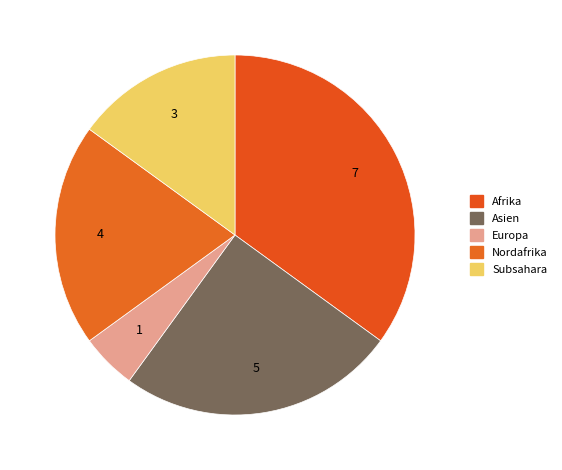

How much of the chart is everything except Asien?

75.0%